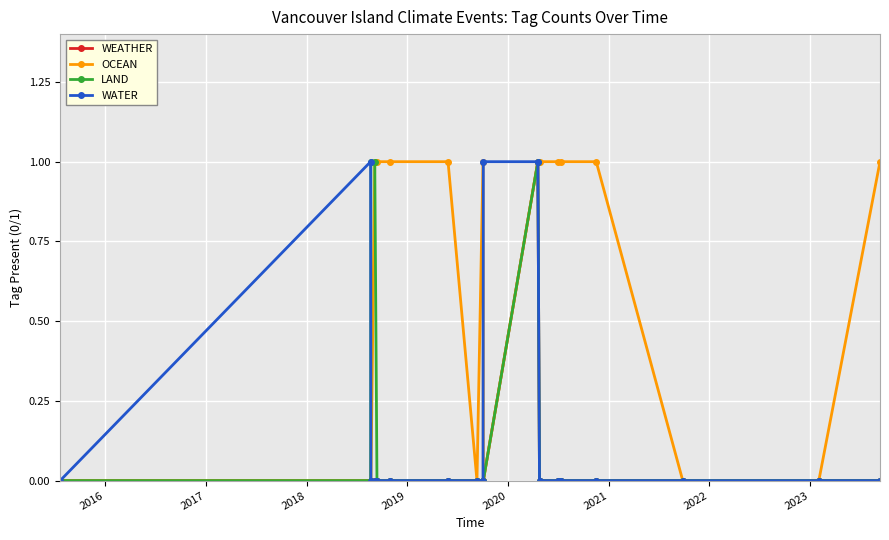

What are all the series names shown in the legend?

WEATHER, OCEAN, LAND, WATER